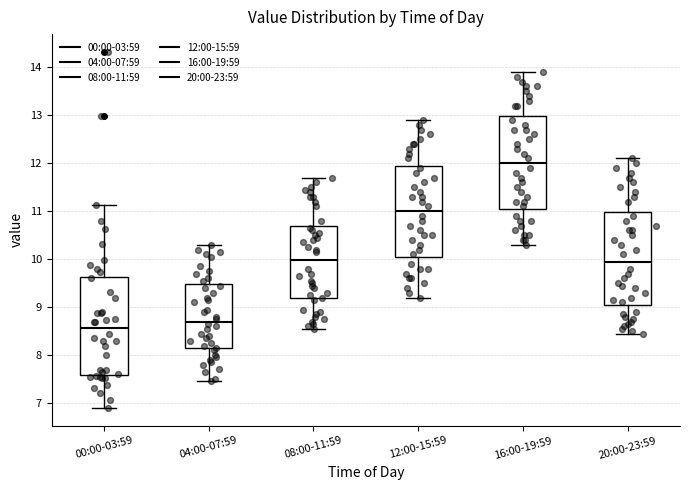

Which box's median line is the highest?

16:00-19:59